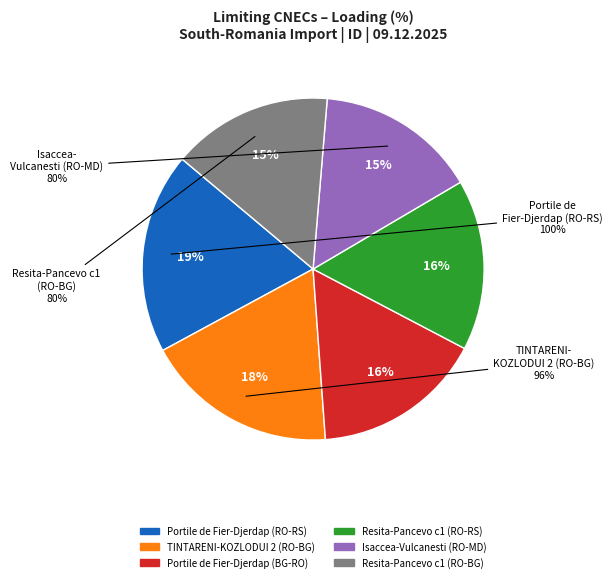

Is it true that Other is 5% of the pie?

False